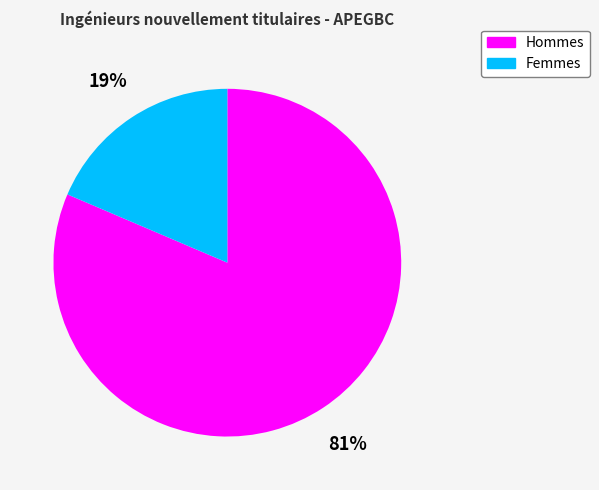

What percentage is the Hommes slice, to the nearest percent?

81%